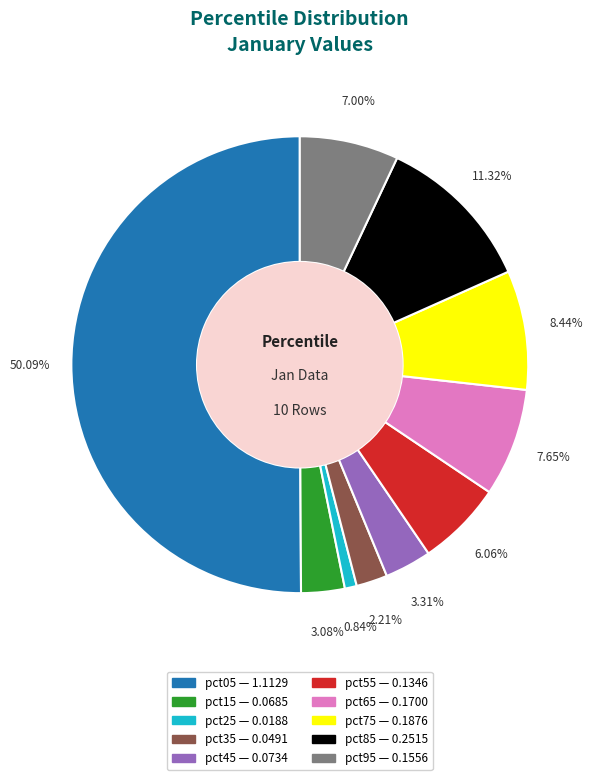

What percentage is the pct55 slice, to the nearest percent?

6%